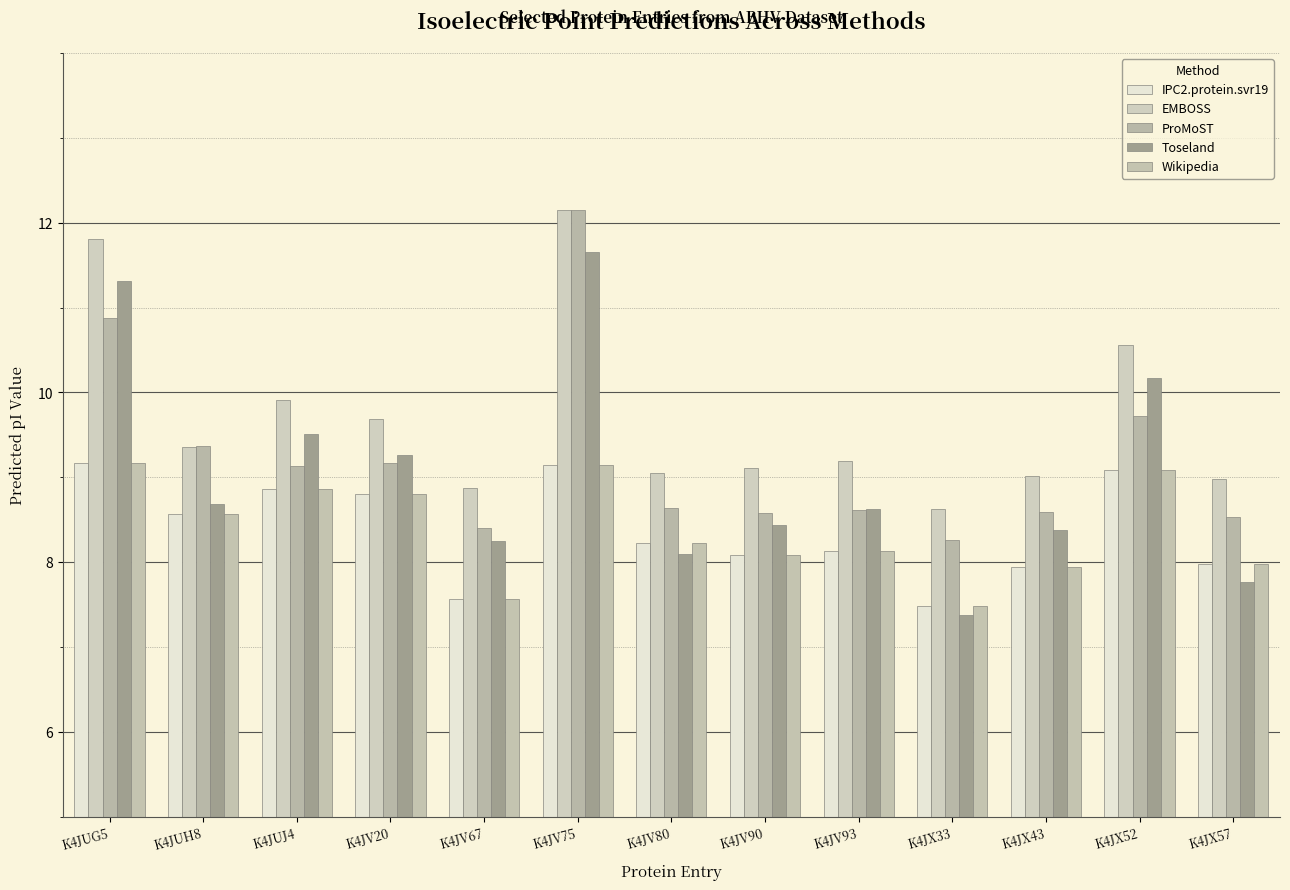

What is the spread (max minus min) of values at K4JV90?

1.0